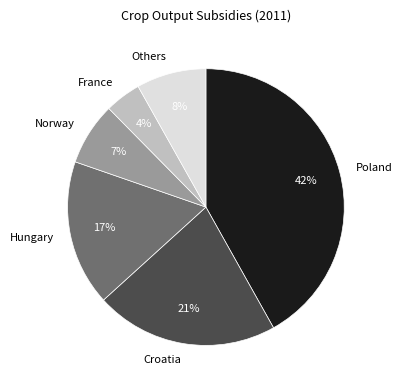

True or false: Norway accounts for 7% of the total.

True